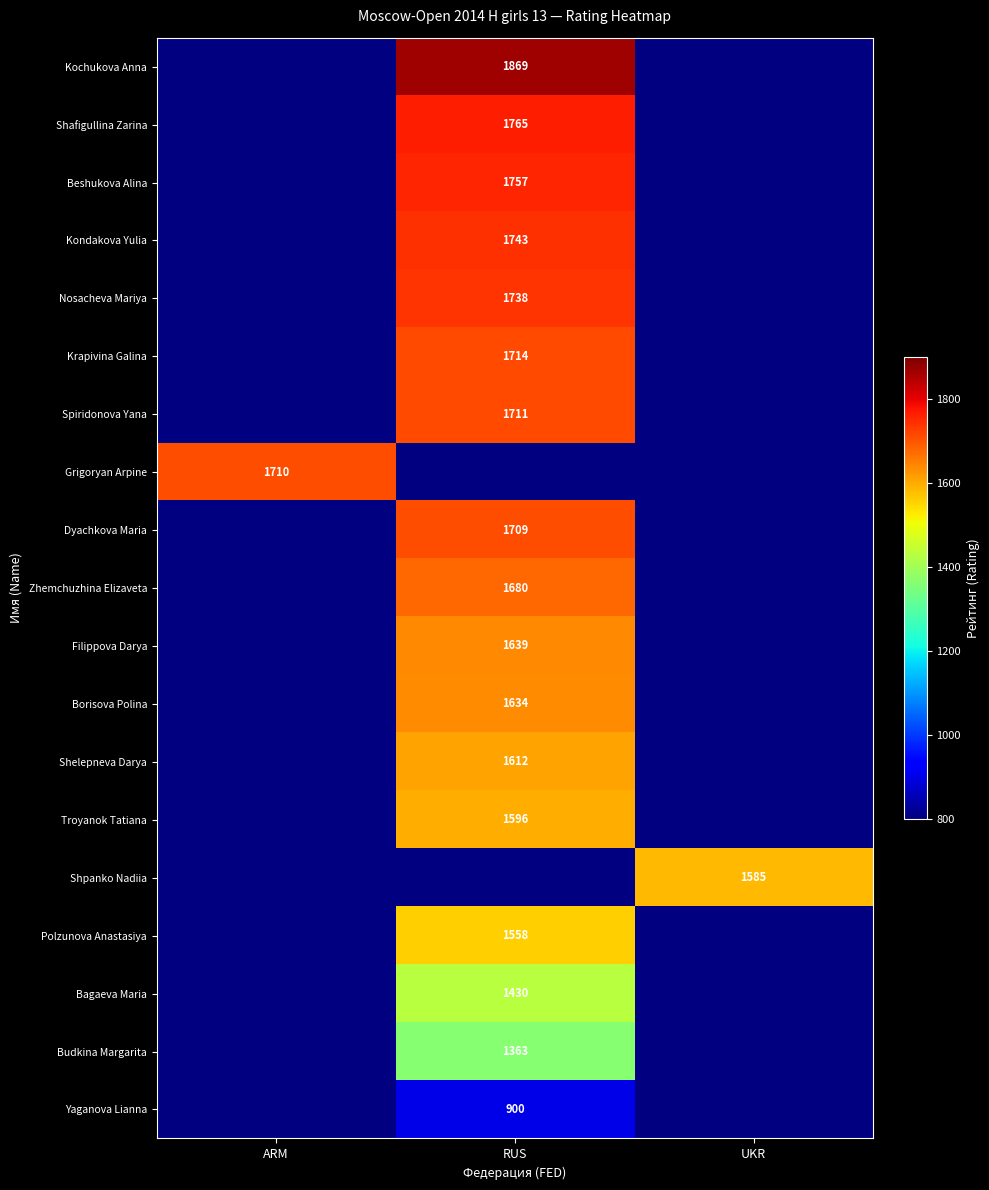

The value of Beshukova Alina at RUS is 1757. True or false?

True